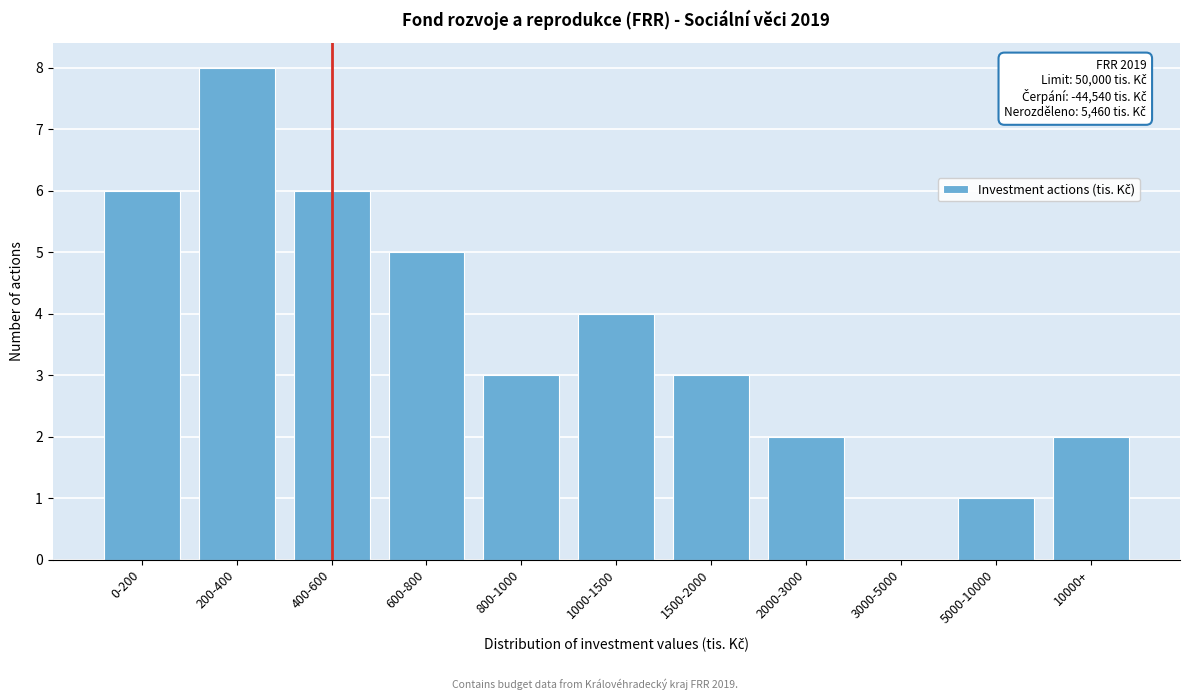

Reading left to right, what are all the values shown in this chart?

0-200=6	200-400=8	400-600=6	600-800=5	800-1000=3	1000-1500=4	1500-2000=3	2000-3000=2	3000-5000=0	5000-10000=1	10000+=2